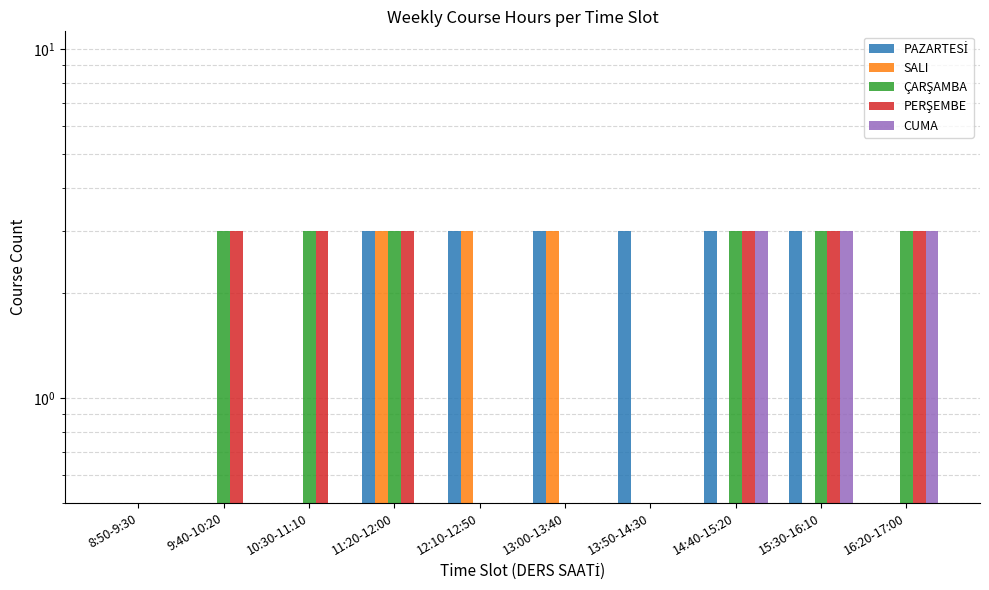

Is the value of ÇARŞAMBA at 8:50-9:30 greater than the value of PERŞEMBE at 8:50-9:30?

No